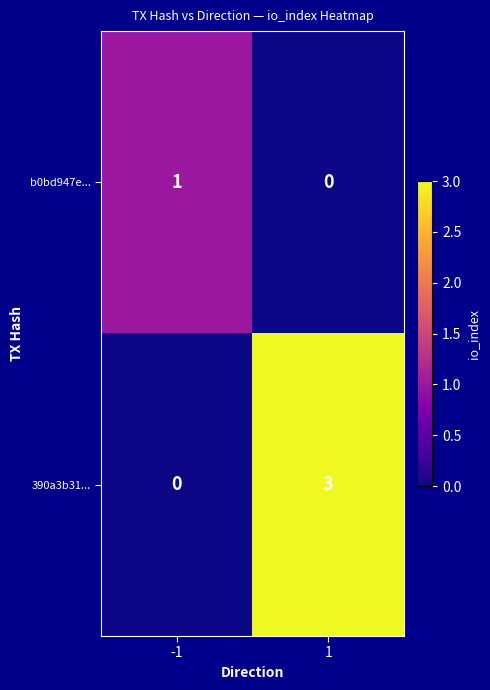

What is the sum of the 390a3b31... values at -1 and 1?

3